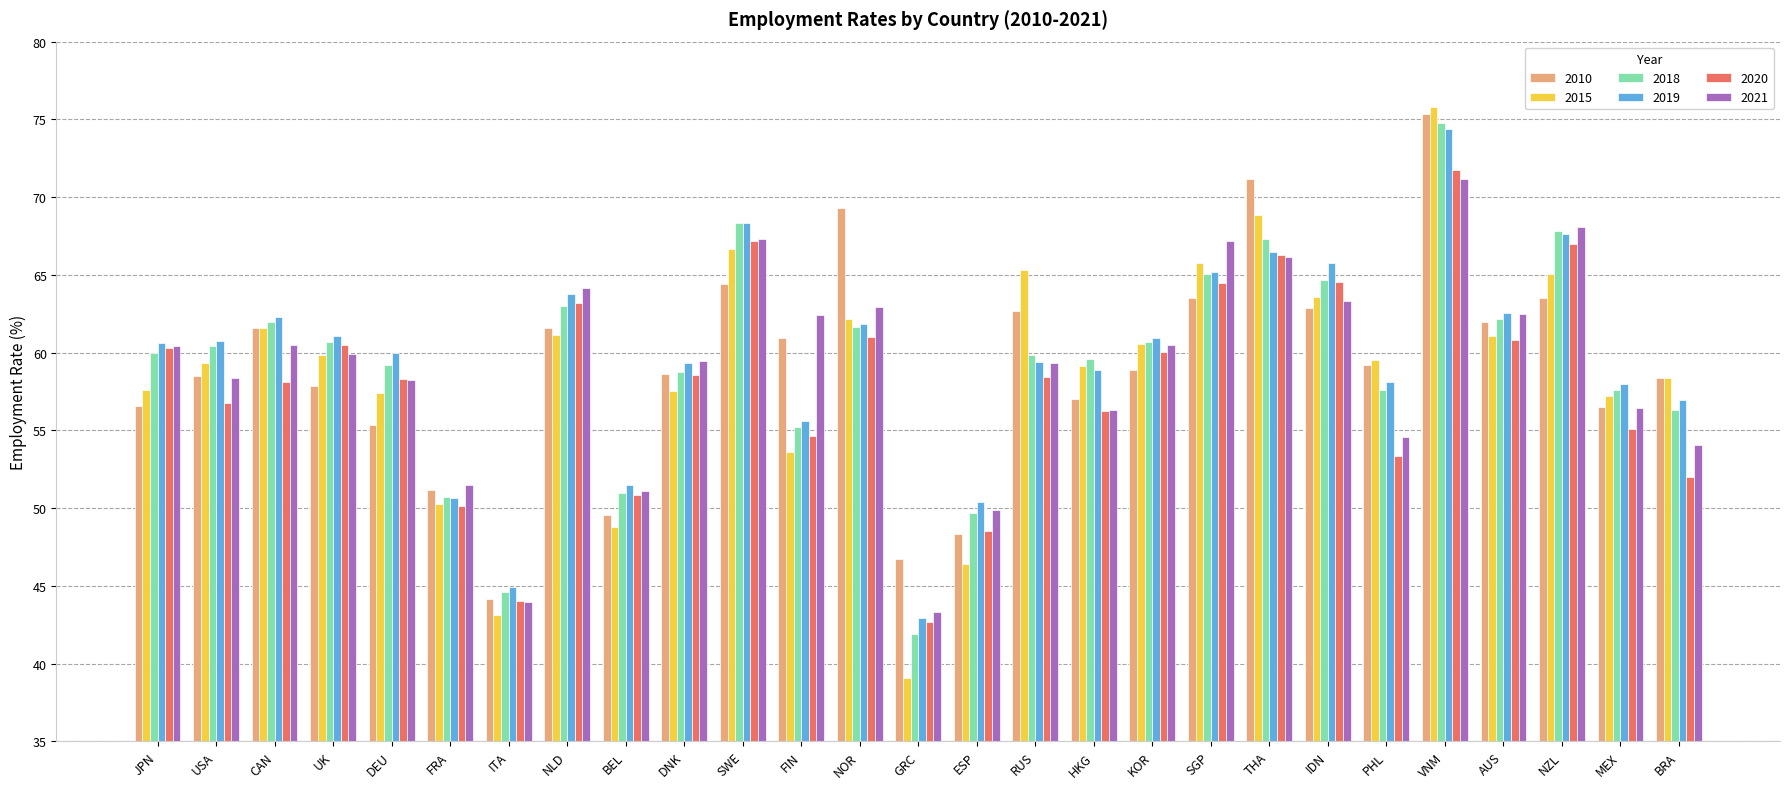

The 2010 series shows 42.7 at RUS. True or false?

False